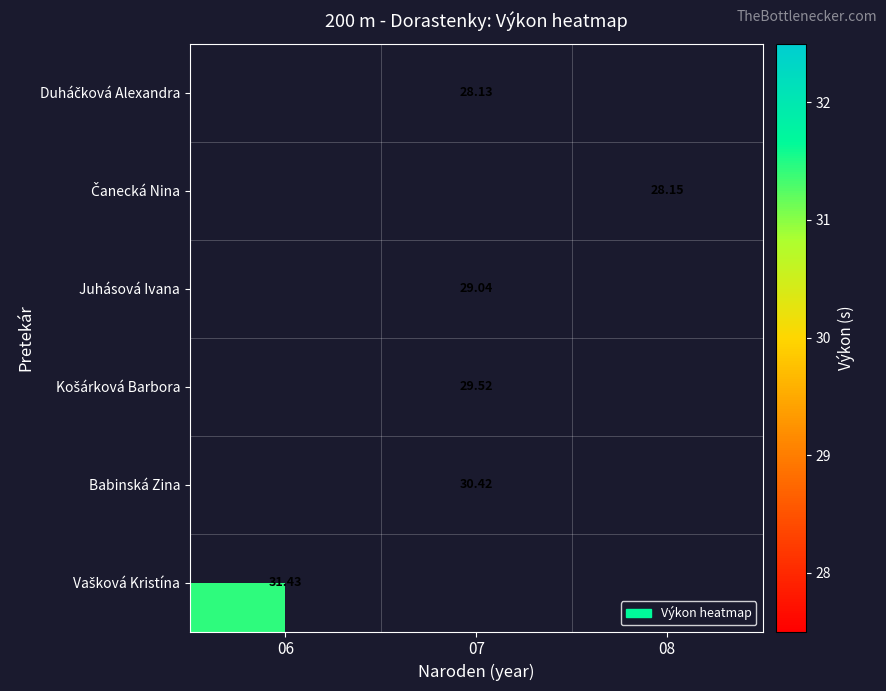

Between 07 and 08, which is larger?

08